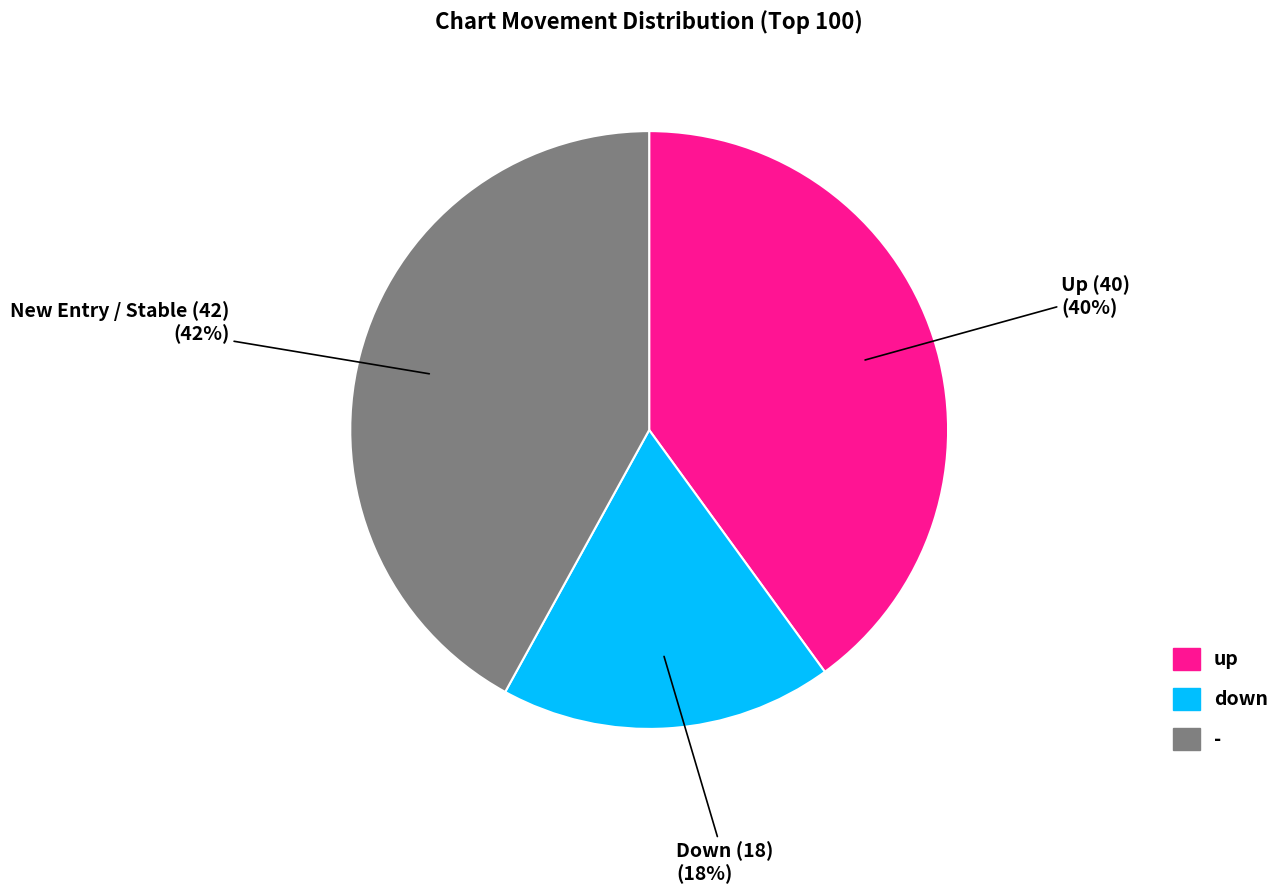

Is the sum of up and - greater than half?

Yes